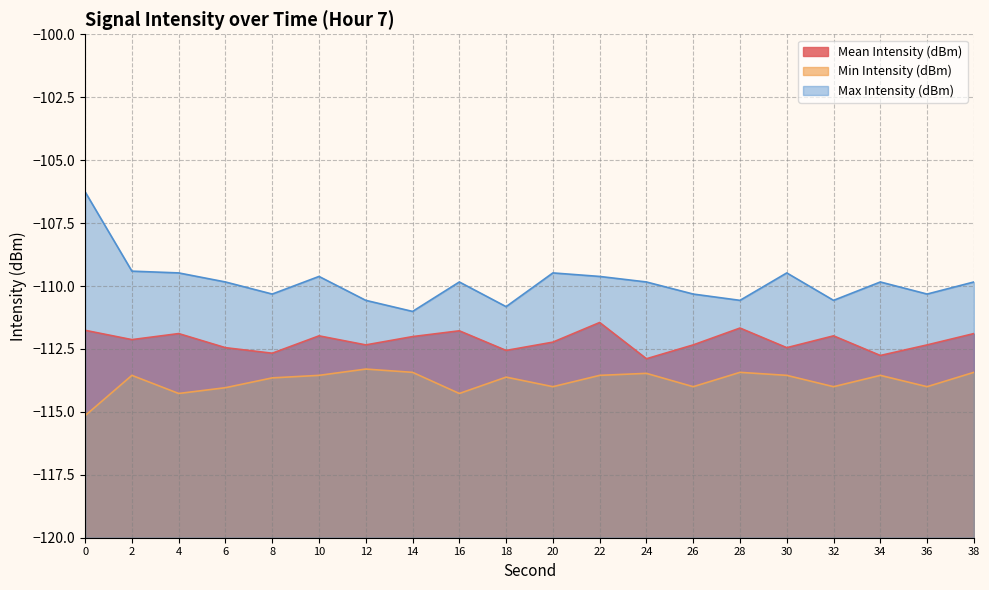

Read the Mean Intensity (dBm) value at 36.

-112.3